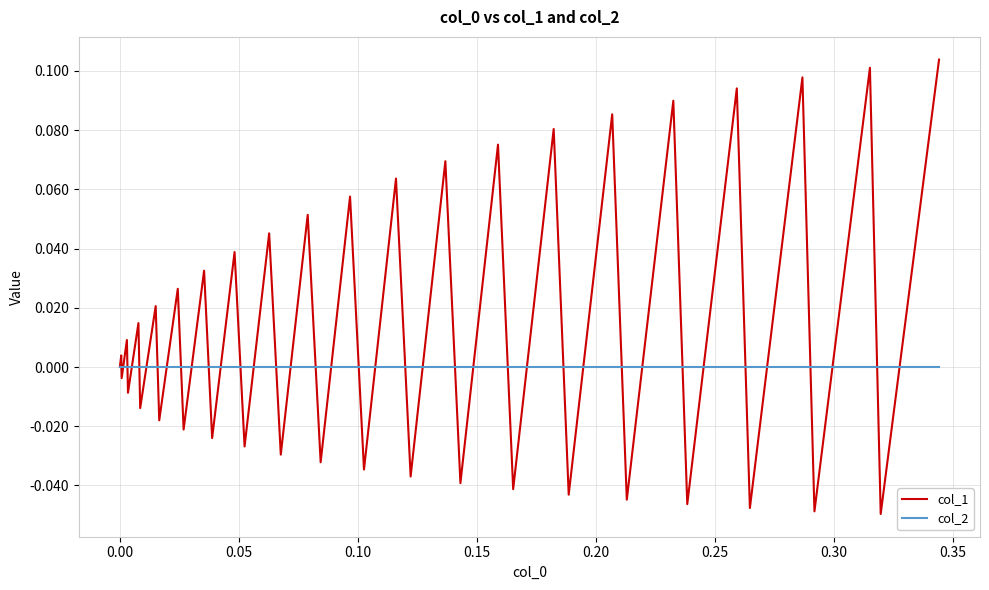

Which series has the widest spread of values?

col_1